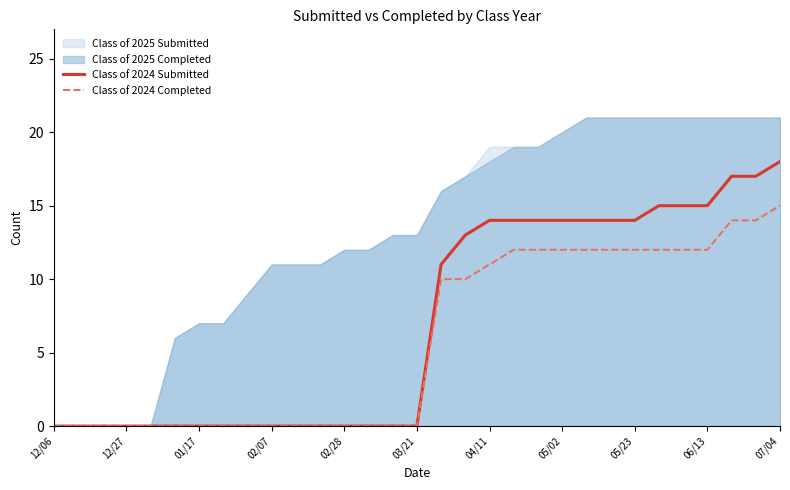

The value of Class of 2024 Submitted at 04/11 is 4. True or false?

False